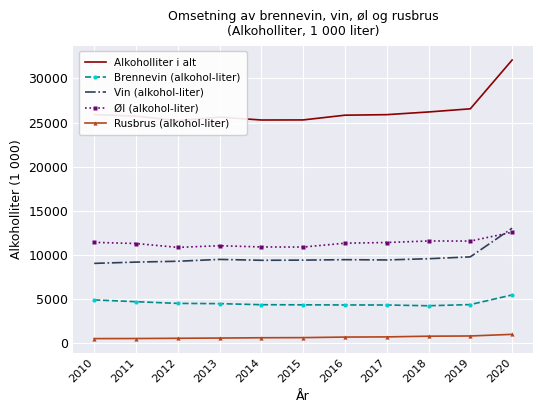

True or false: Alkoholliter i alt has more than 2 interior local peaks.

False